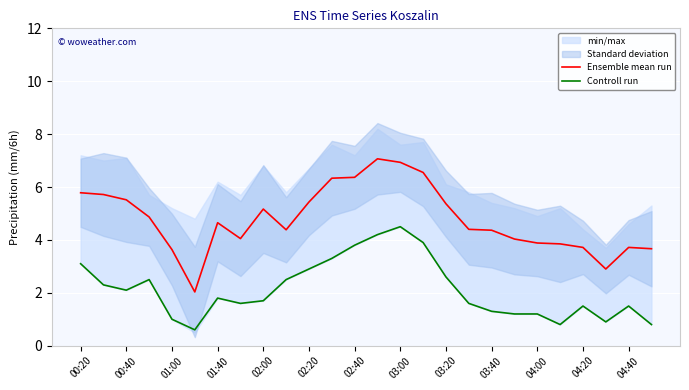

True or false: Ensemble mean run and Controll run intersect in this chart.

False